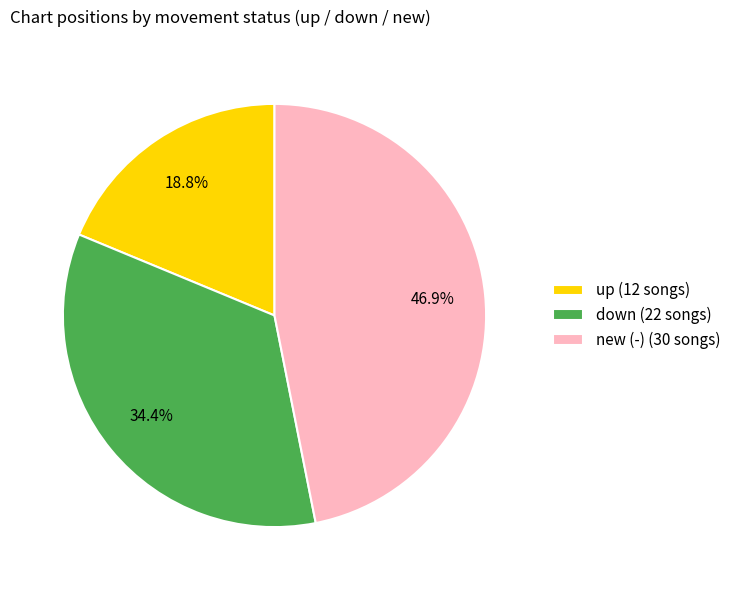

To the nearest percent, what is the difference between the new (-) and up slice percentages?

28%